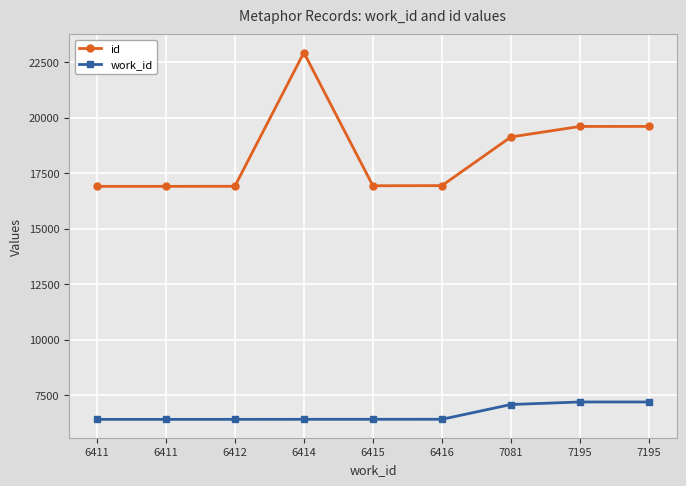

Reading left to right, list all the values displayed in this chart.

id: 6411=16905	6411=16906	6412=16909	6414=22931	6415=16932	6416=16939	7081=19132	7195=19604	7195=19605
work_id: 6411=6411	6411=6411	6412=6412	6414=6414	6415=6415	6416=6416	7081=7081	7195=7195	7195=7195